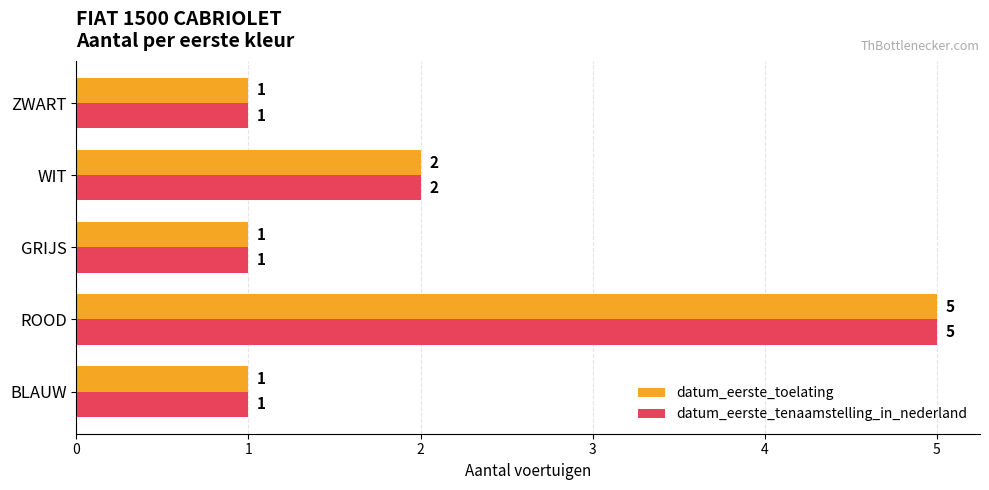

At which label is datum_eerste_tenaamstelling_in_nederland closest to 3?

WIT